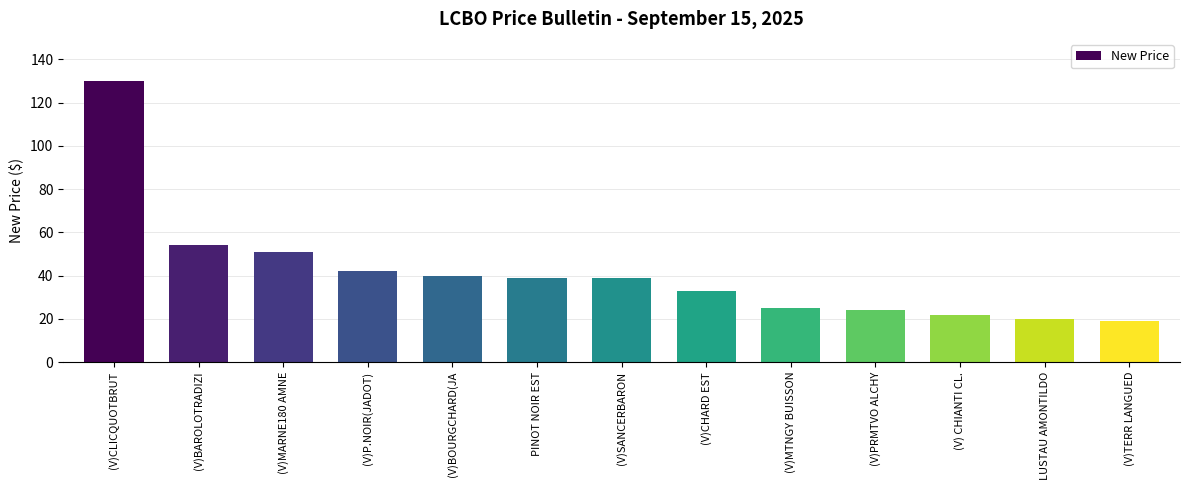

What is the label of the 2nd bar from the right?

LUSTAU AMONTILDO